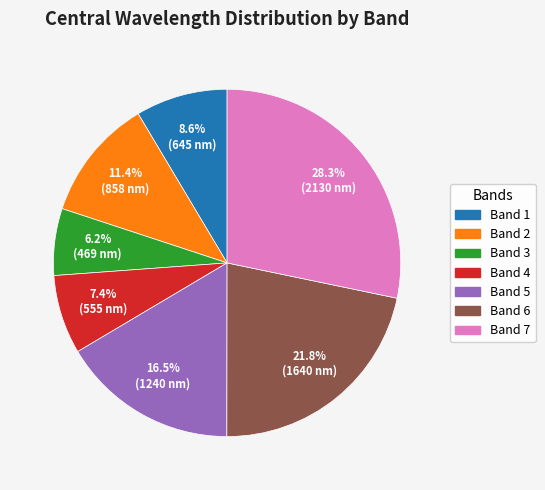

Rank the categories by value from lowest to highest.

Band 3, Band 4, Band 1, Band 2, Band 5, Band 6, Band 7